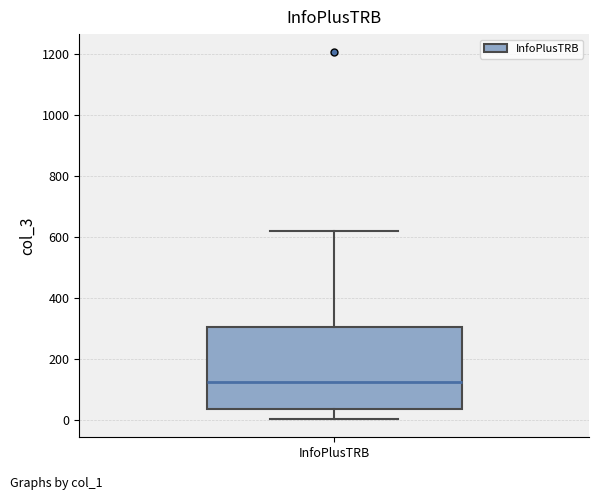

Transcribe this box plot: give where the median line is, the range the box spans, and where the two whiskers end, as read against the y-axis. The values are not printed on the chart, so give them approximately, as read against the axis.

median 120, box 40 to 300, whiskers 0 to 620